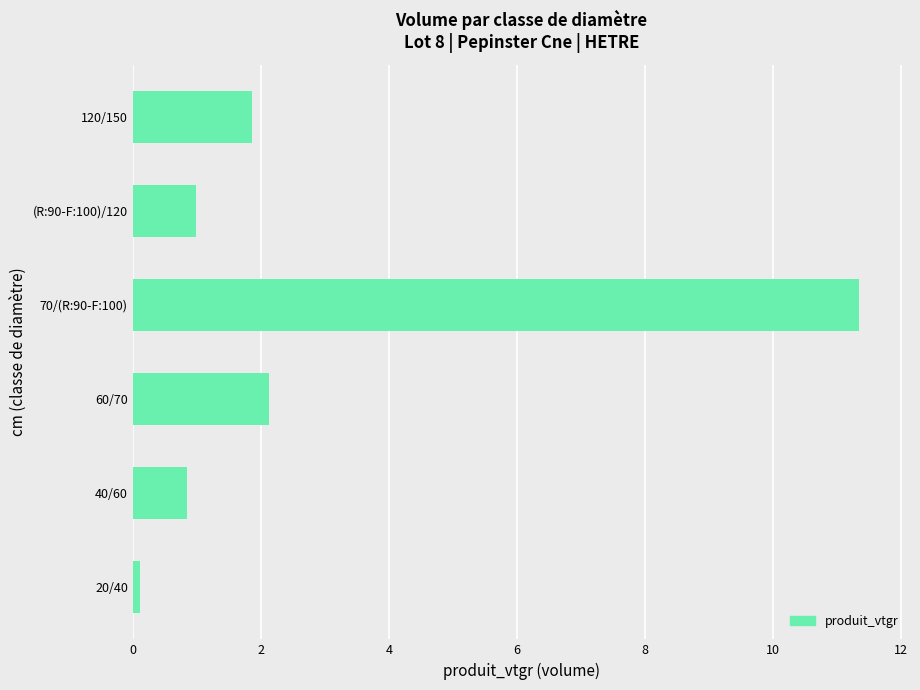

At which category does the chart reach its peak across all series?

70/(R:90-F:100)